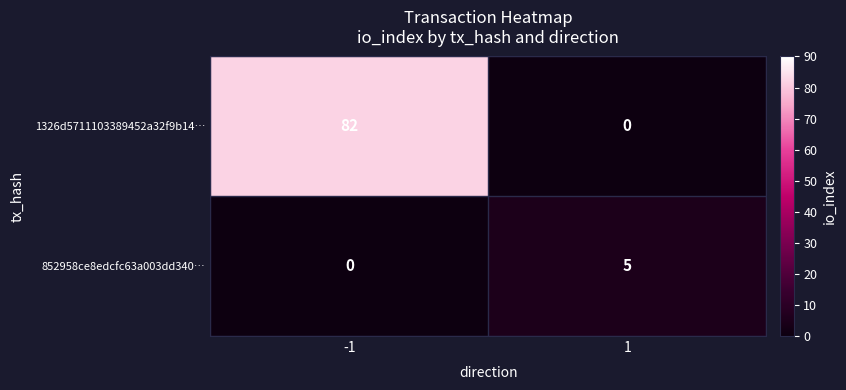

Reading right to left, extract all data points from this chart.

1326d5711103389452a32f9b14…: 0	82
852958ce8edcfc63a003dd340…: 5	0